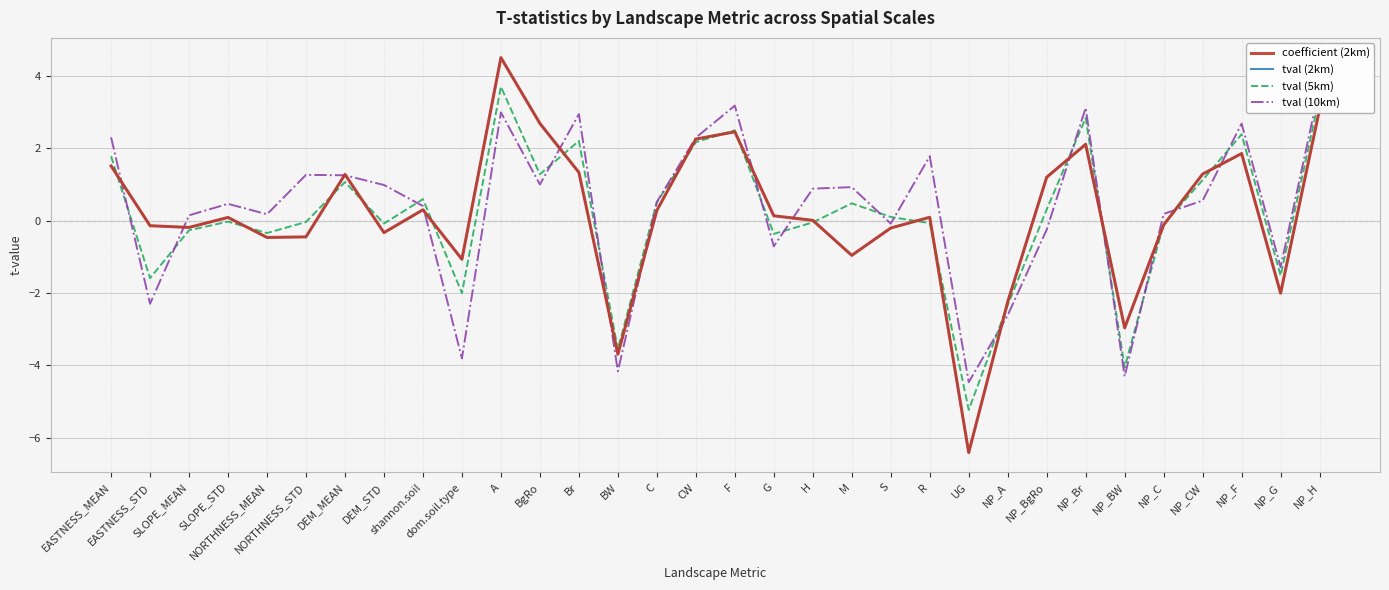

What is the minimum value shown in the chart?

-6.4